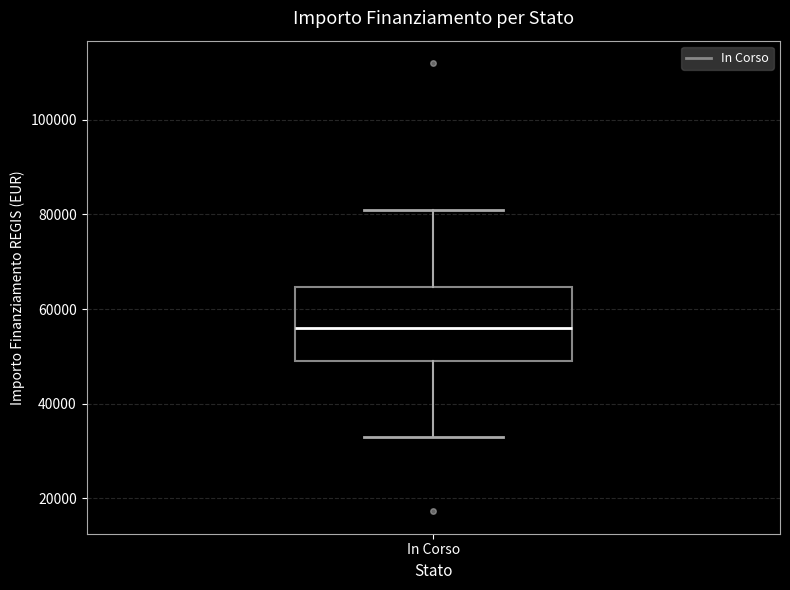

Where is the upper edge of the box for In Corso on the y-axis? The values are not printed on the chart, so give them approximately, as read against the axis.

64000